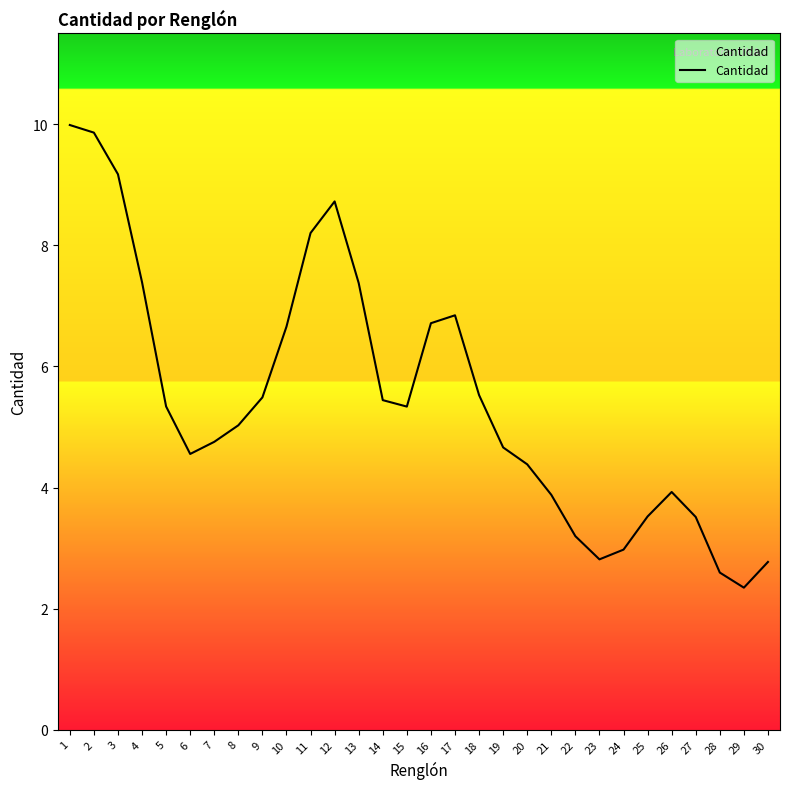

How many categories are shown in the chart?

30